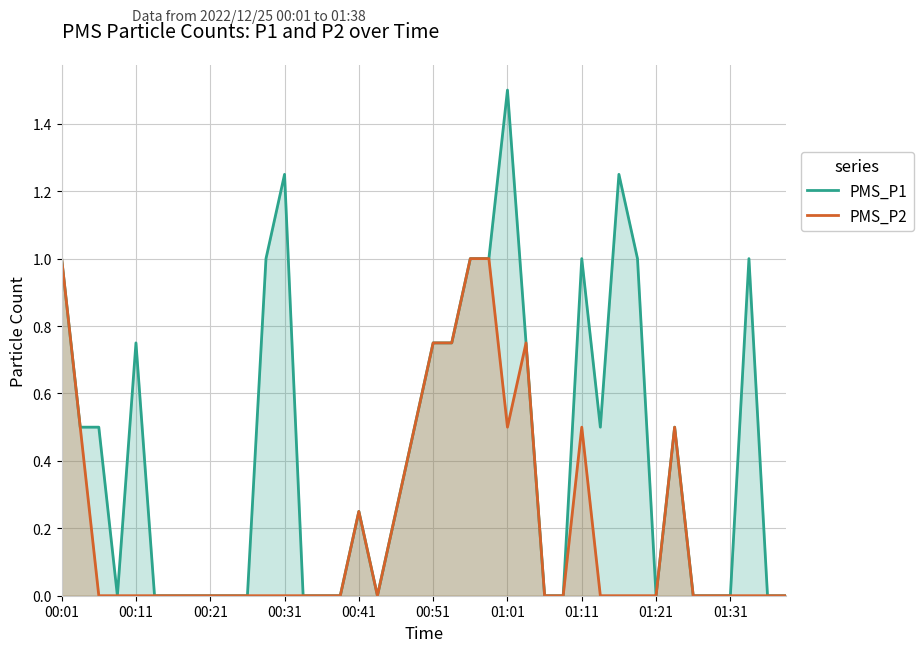

How many interior local valleys does the PMS_P1 series have?

4